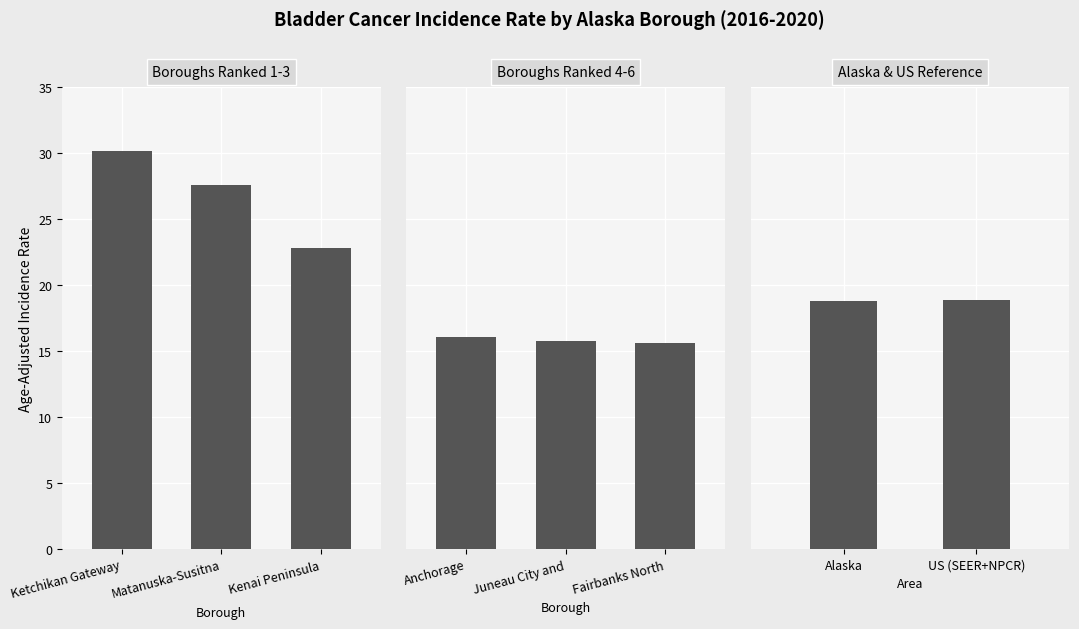

Where does the data first go above 22?

Ketchikan Gateway Borough